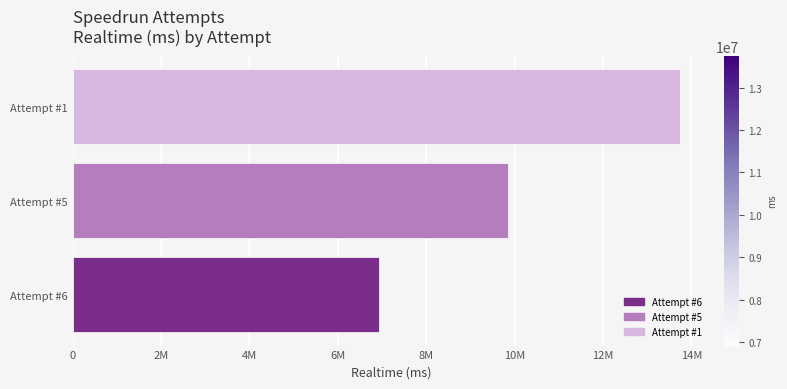

Does the chart contain stacked bars?

No